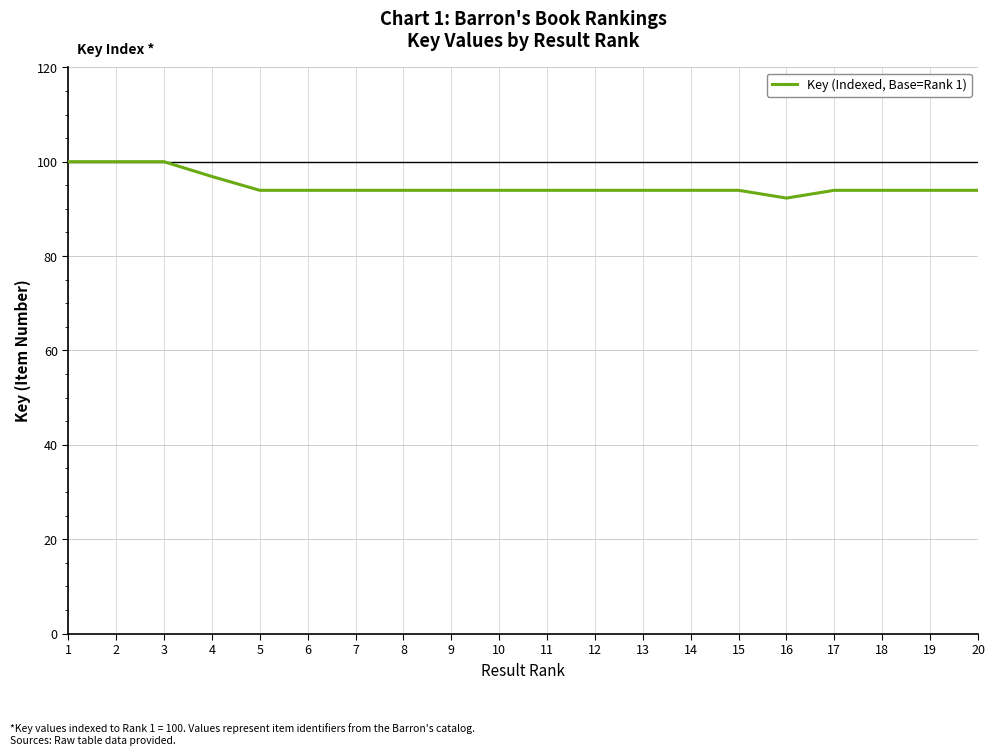

What is the greatest value displayed?

100.0